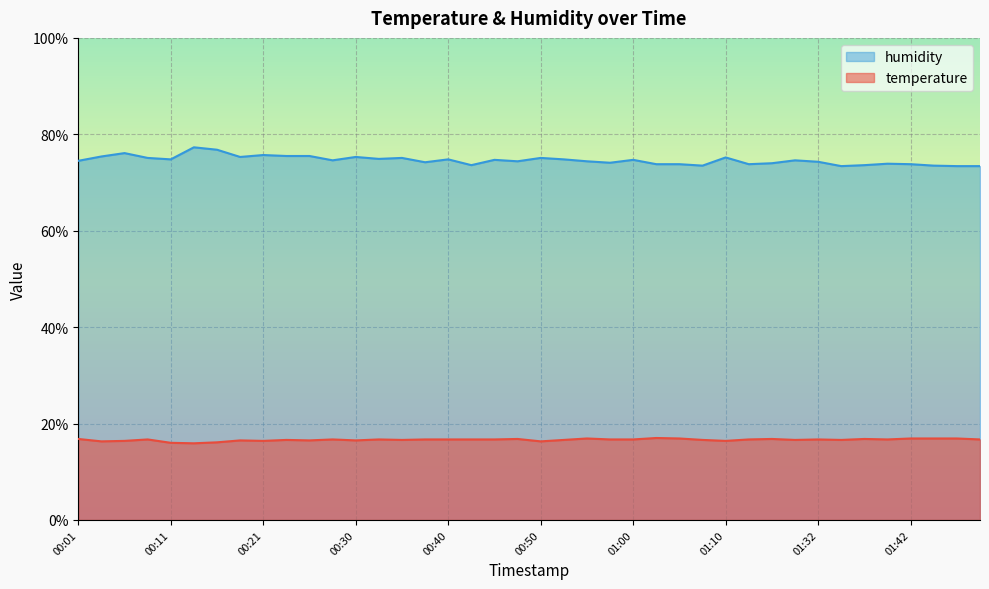

How many lines are shown in the chart?

2